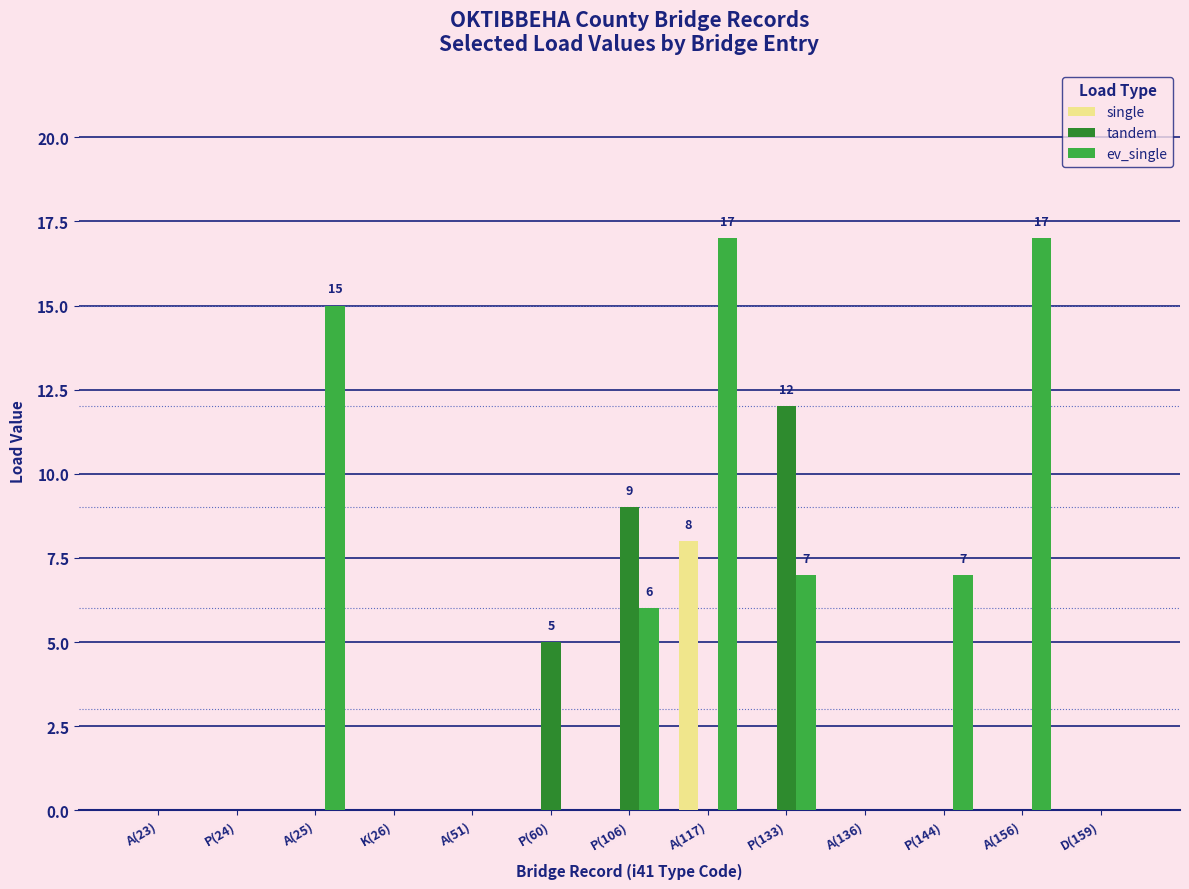

At which category is the sum across all series the highest?

A(117)